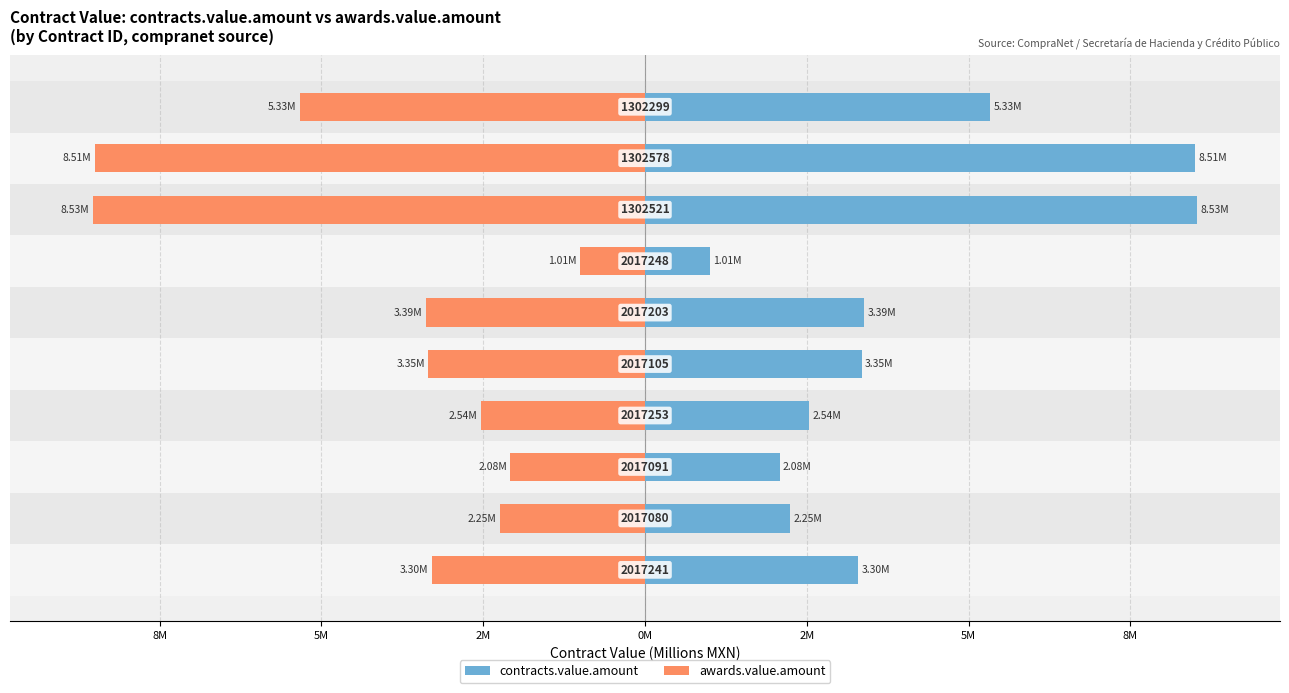

How many bars are there in total?

20